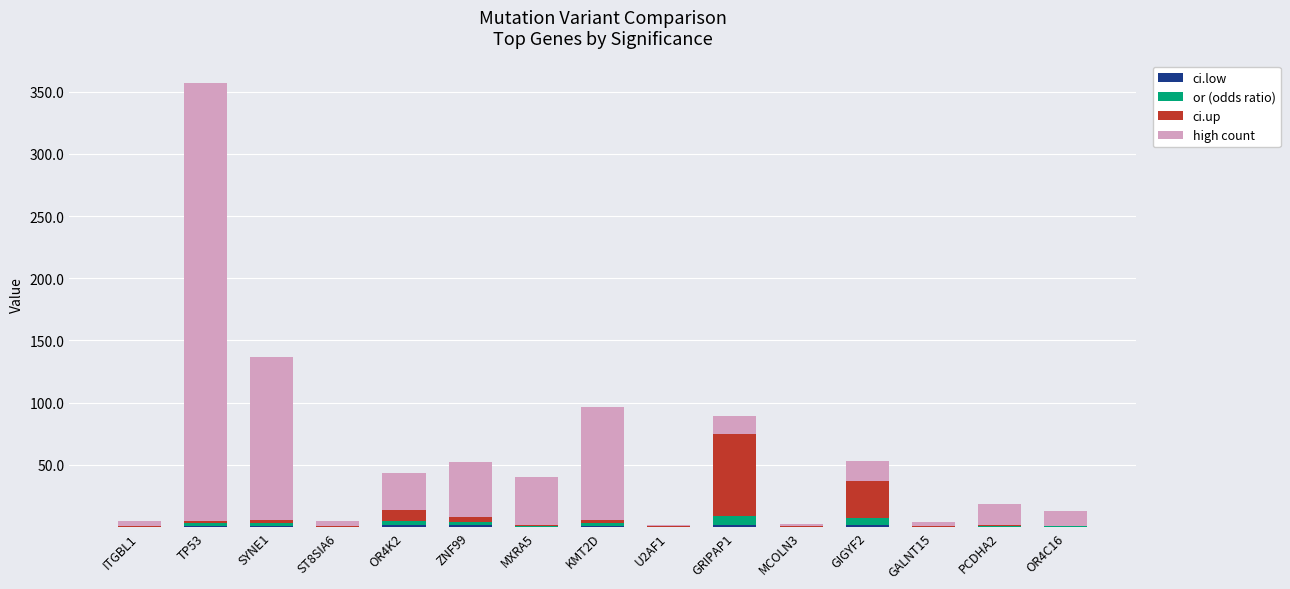

How many distinct data groups are displayed?

4